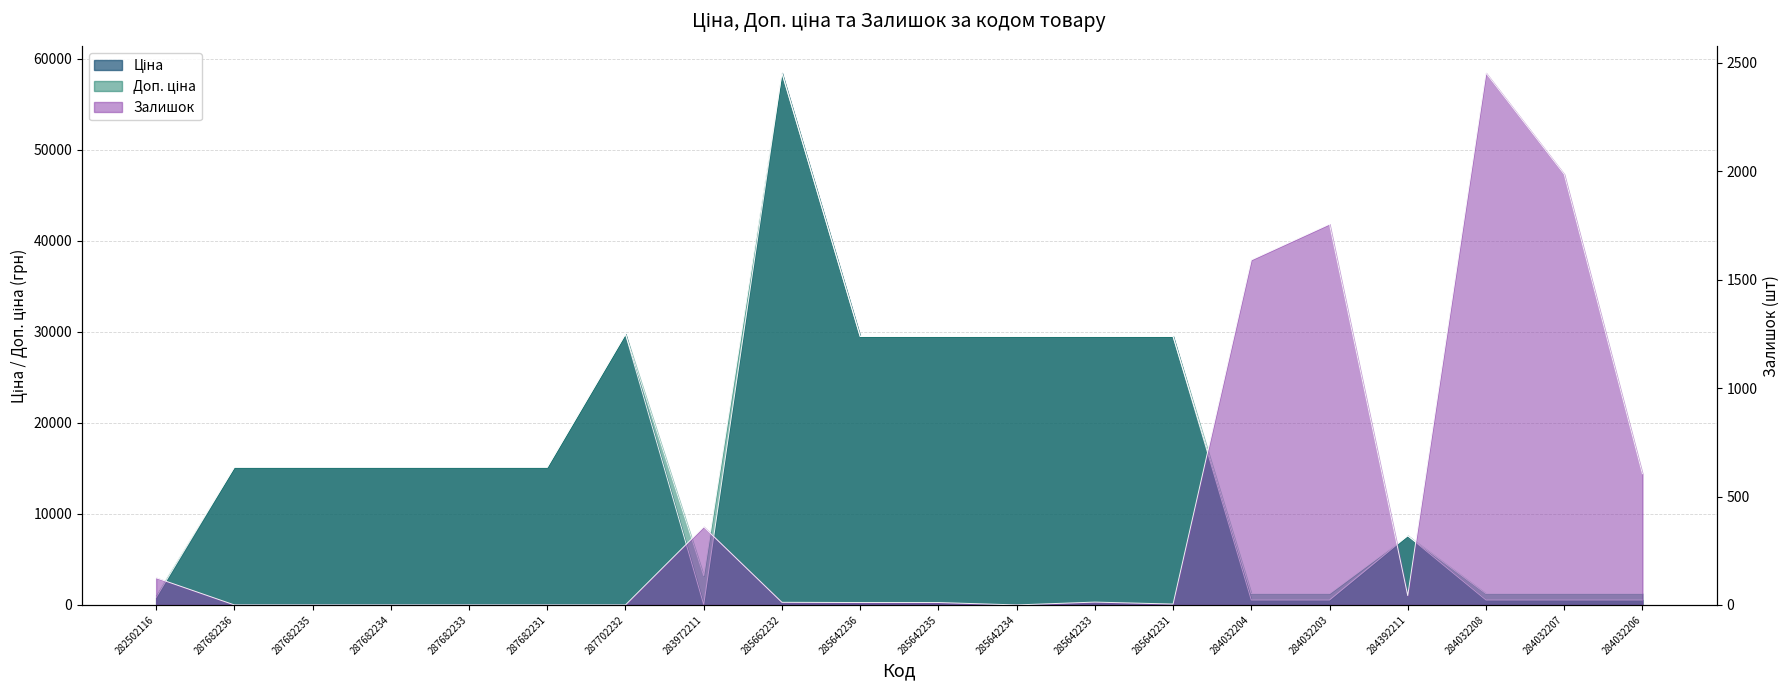

How many interior local peaks does the Ціна series have?

3